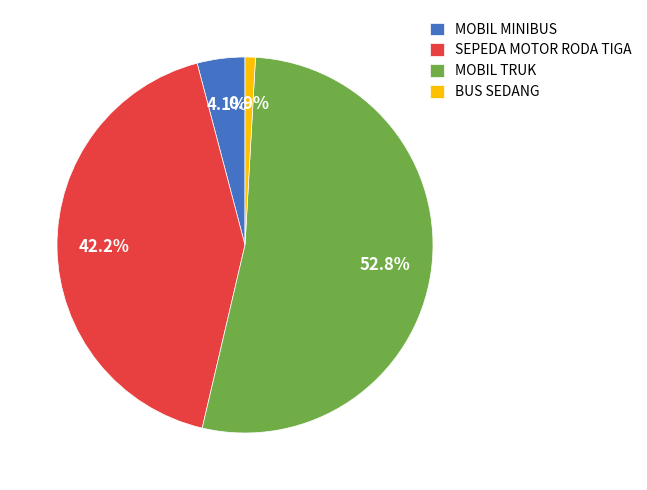

Between SEPEDA MOTOR RODA TIGA and MOBIL MINIBUS, which is larger?

SEPEDA MOTOR RODA TIGA